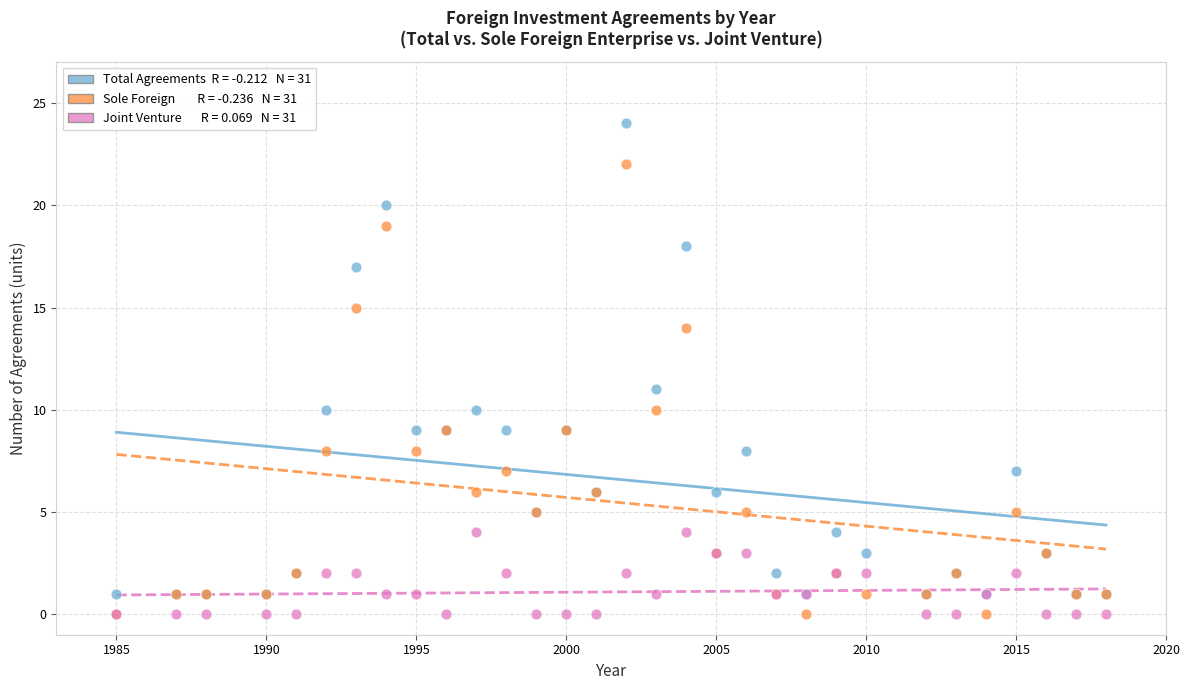

Across all series, what Y value is closest to 12?

11